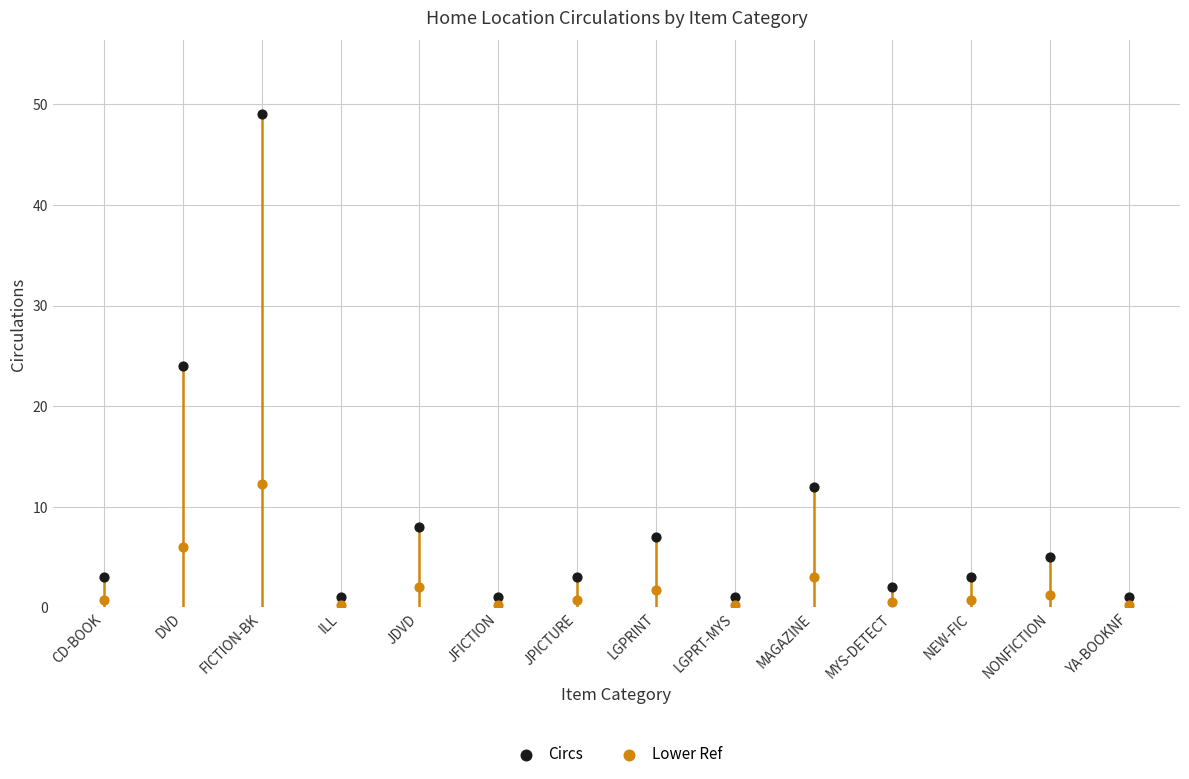

Which series has the largest Y range (max minus min)?

Circs